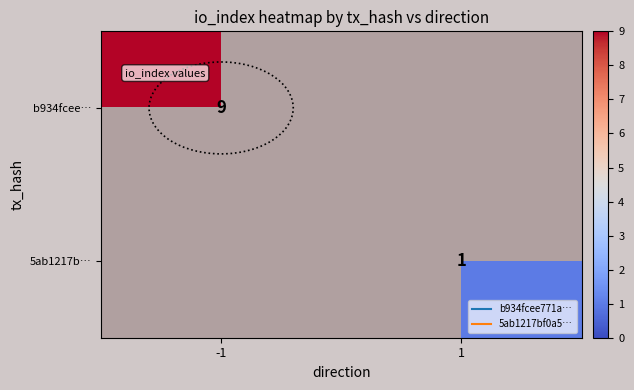

Which category has the lowest value across all series?

1